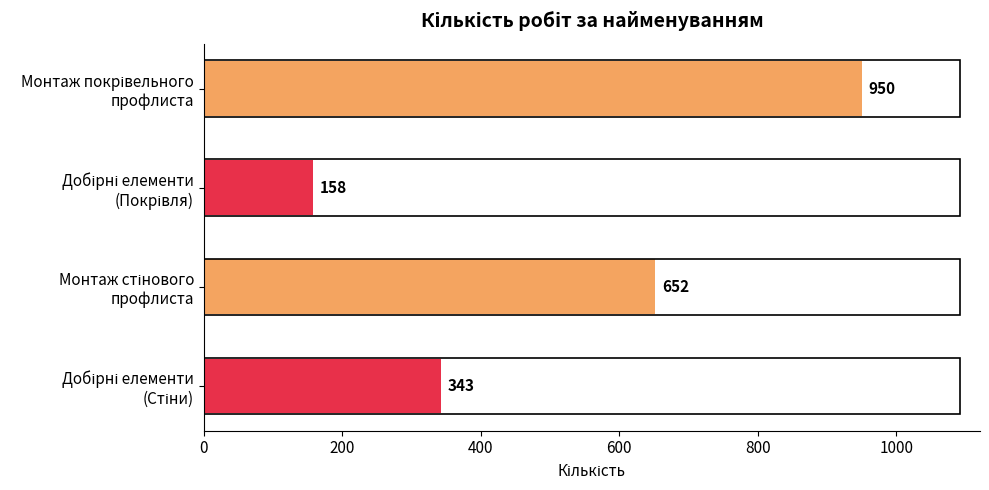

What is the average value?

526